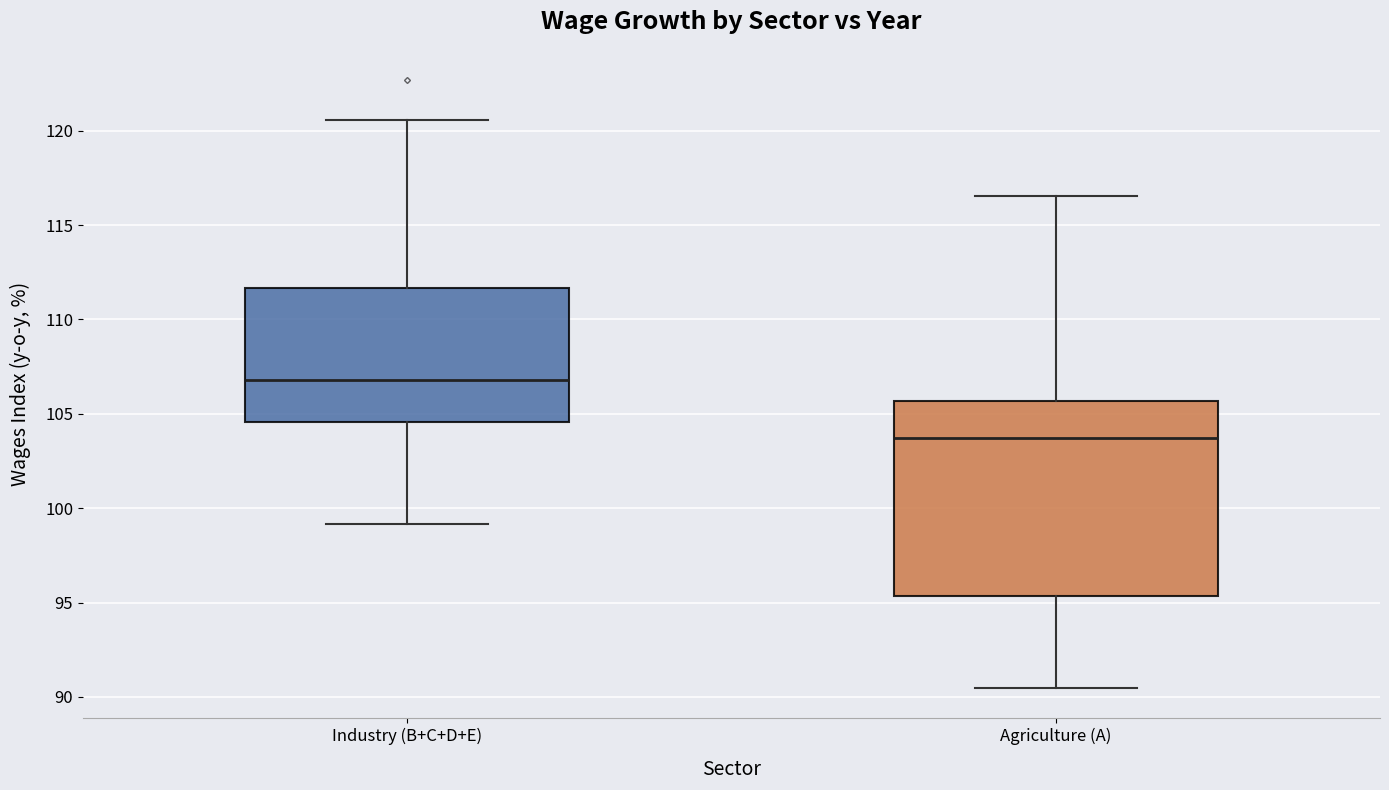

Reading left to right, transcribe this box plot: for each box, give where its median line is, the range the box spans, and where its two whiskers end, as read against the y-axis. The values are not printed on the chart, so give them approximately, as read against the axis.

Industry (B+C+D+E): median 107.0, box 104.5 to 111.5, whiskers 99.0 to 120.5
Agriculture (A): median 103.5, box 95.5 to 105.5, whiskers 90.5 to 116.5